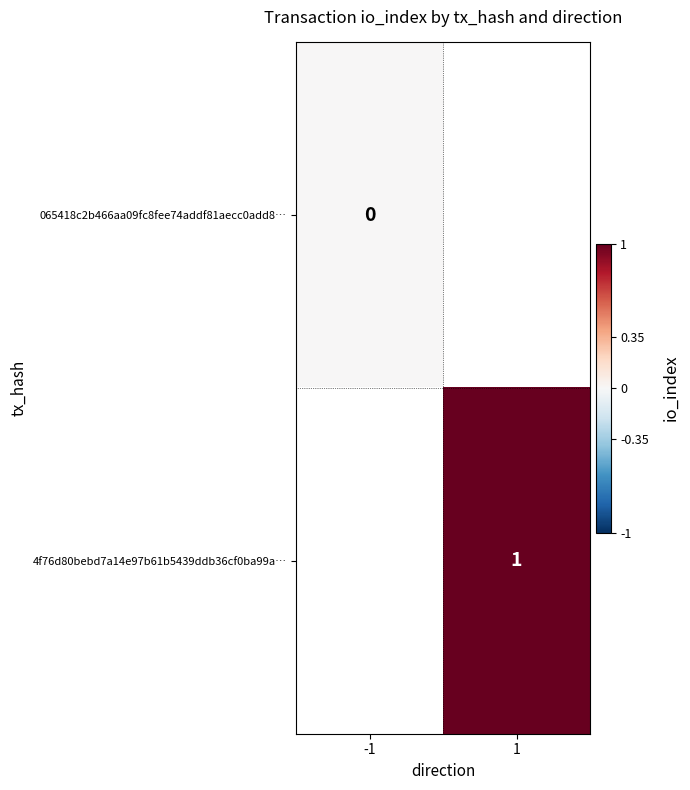

Is it true that 4f76d80bebd7a14e97b61b5439ddb36cf0ba99a… equals 1 at 1?

True